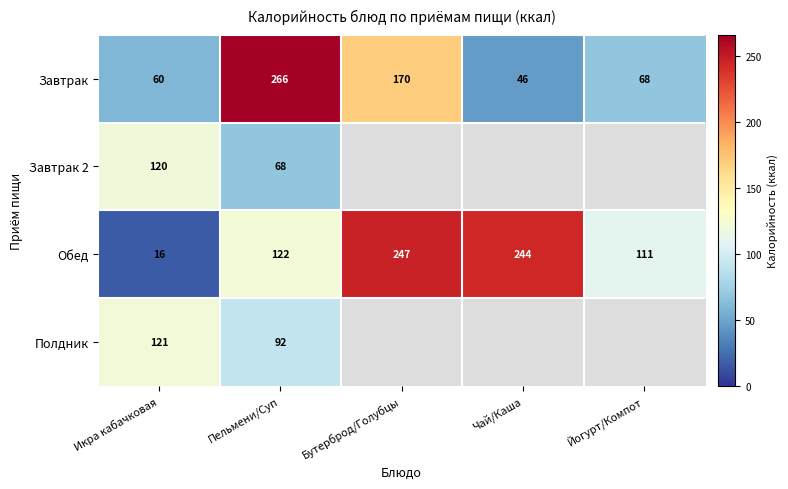

What is the maximum value shown in the chart?

266.2